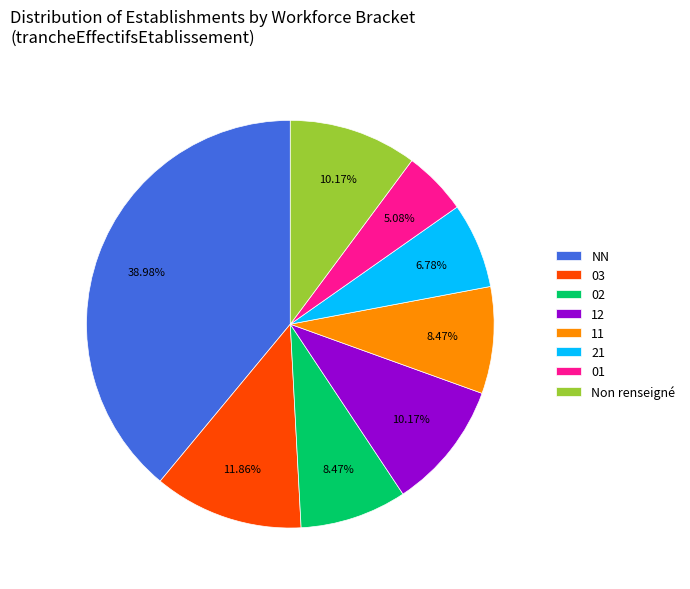

Is the sum of 01 and 11 greater than half?

No